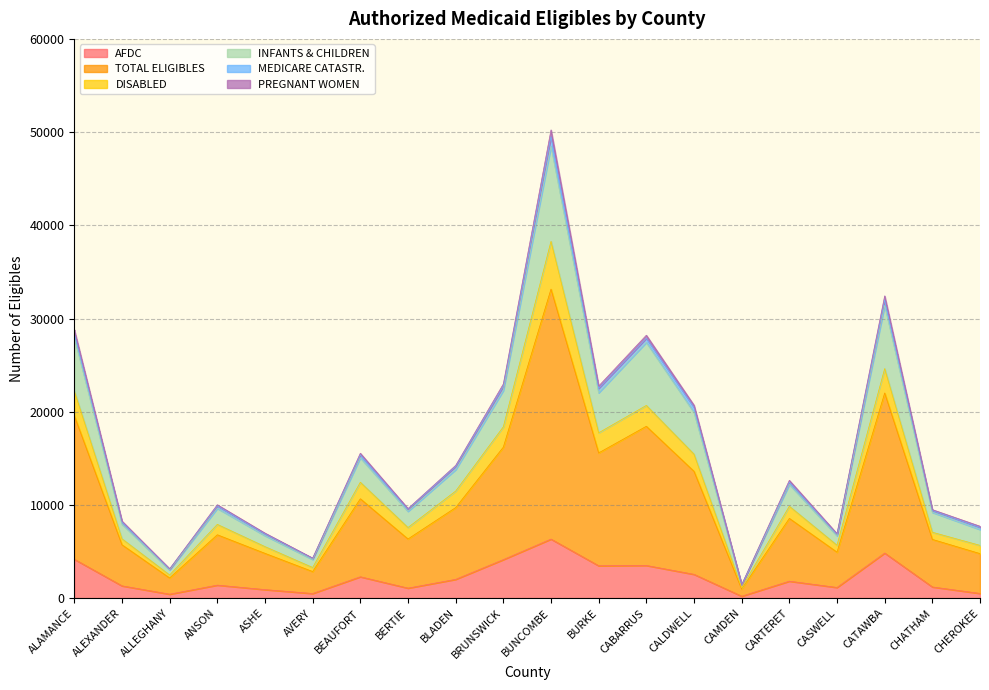

Between ALEXANDER and CHEROKEE, which is larger?

ALEXANDER